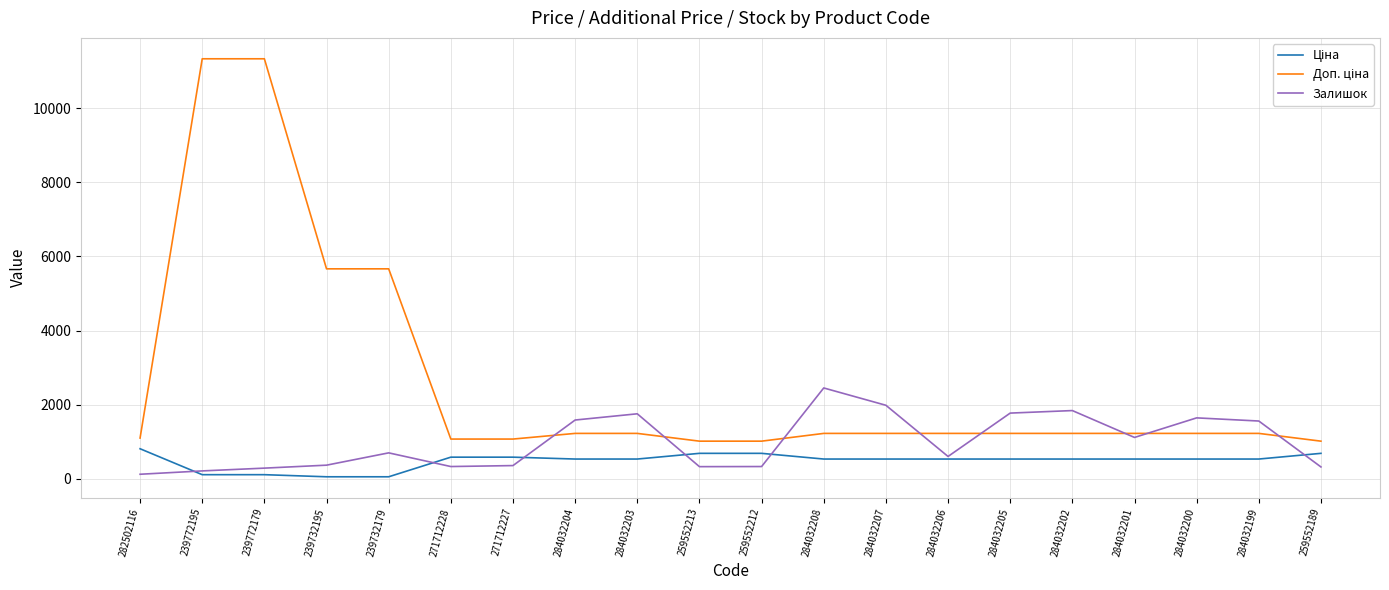

What is the total value across all series at 284032202?

3605.6